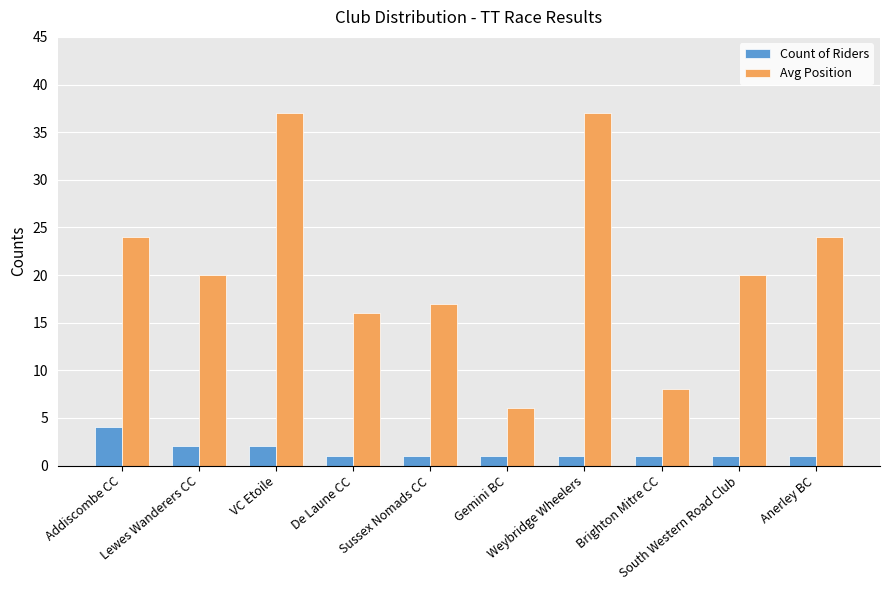

What are all the series names shown in the legend?

Count of Riders, Avg Position